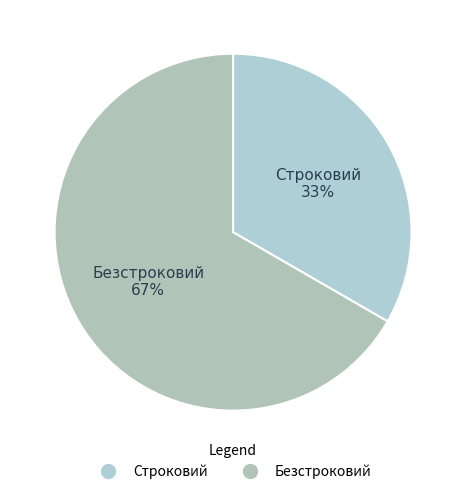

Approximately how many times larger is the value at Строковий compared to Безстроковий?

0.5